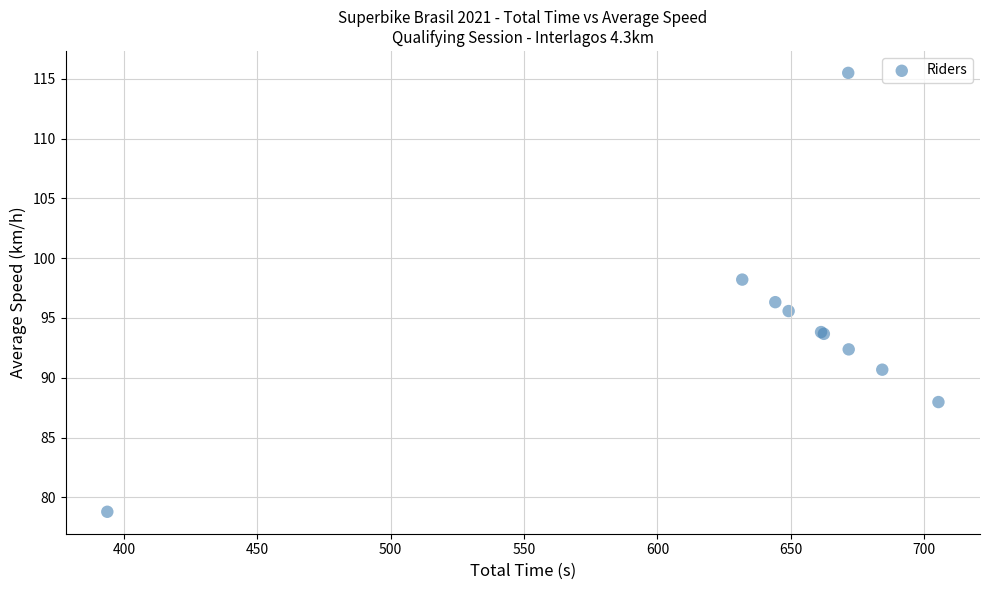

What Y value in the scatter plot is closest to 97?

96.3